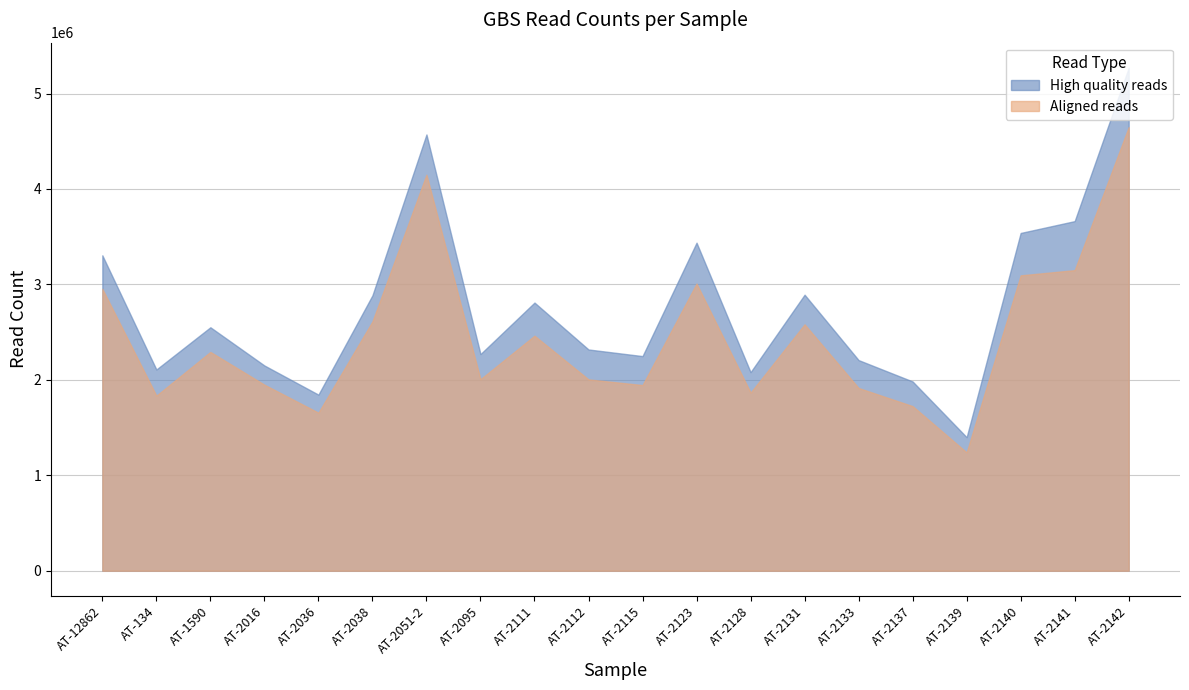

What is the difference between the High quality reads values at AT-2139 and AT-2051-2?

3171792